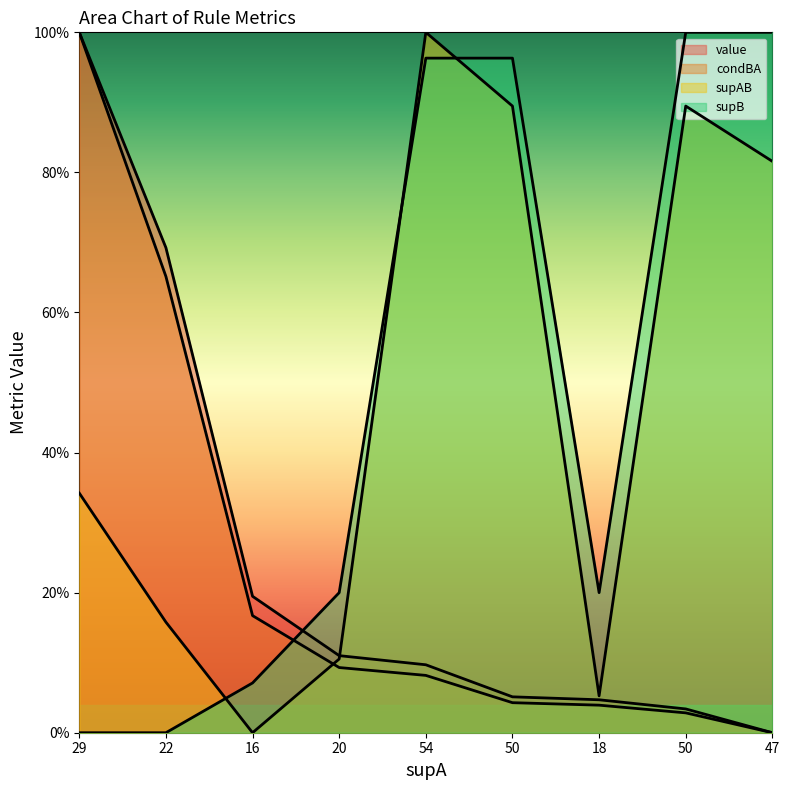

Which series has the largest total across all categories?

supB